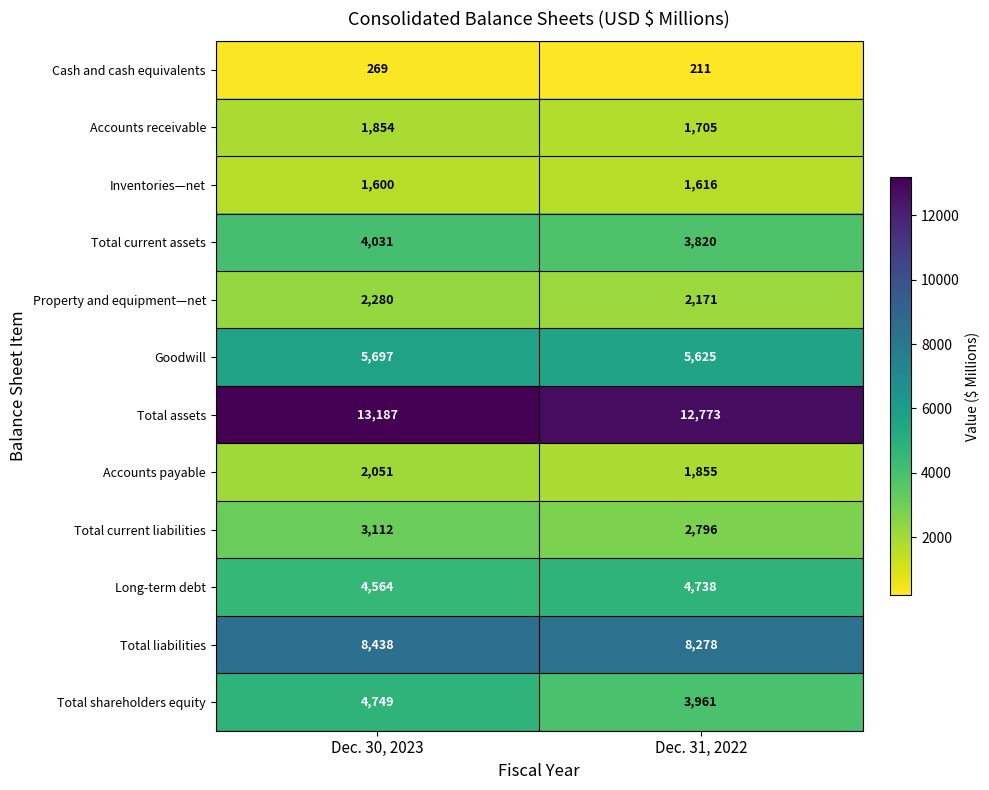

Which series has the largest total across all categories?

Total assets